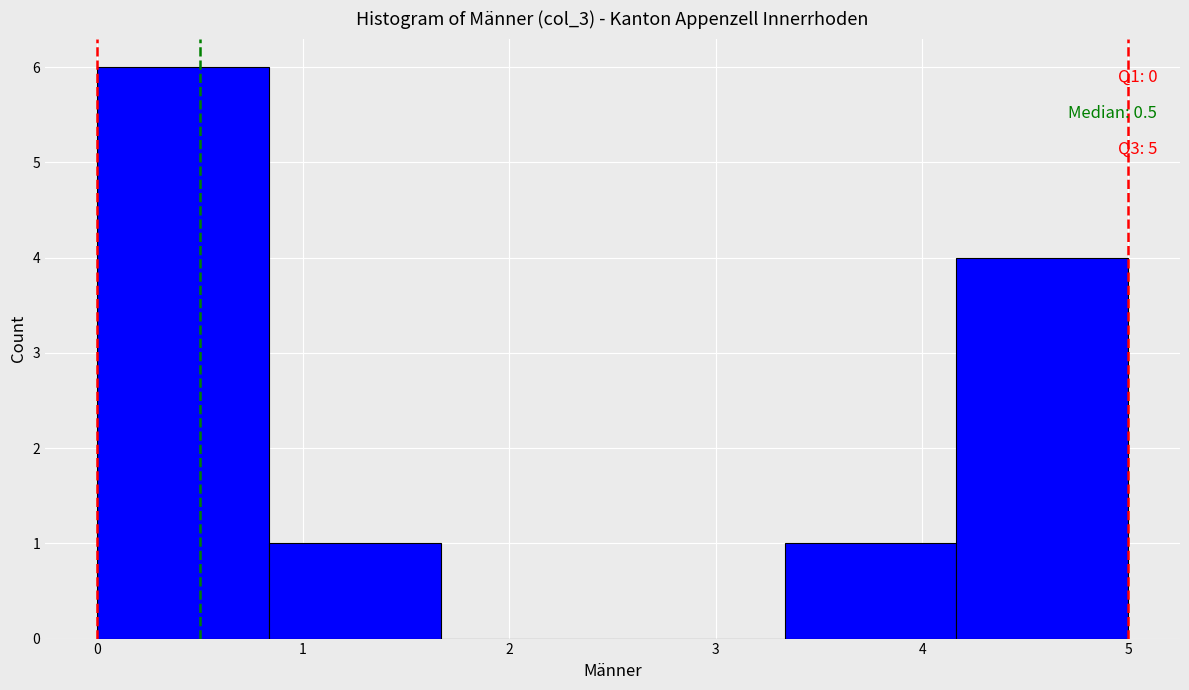

Which range on the x-axis has the tallest bar?

0.0 to 0.8